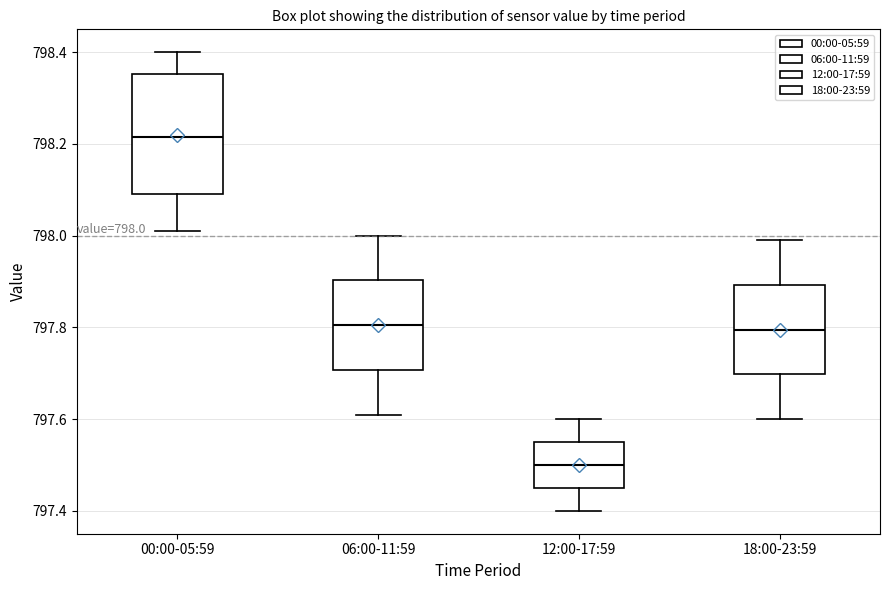

Which box's median line is the lowest?

12:00-17:59